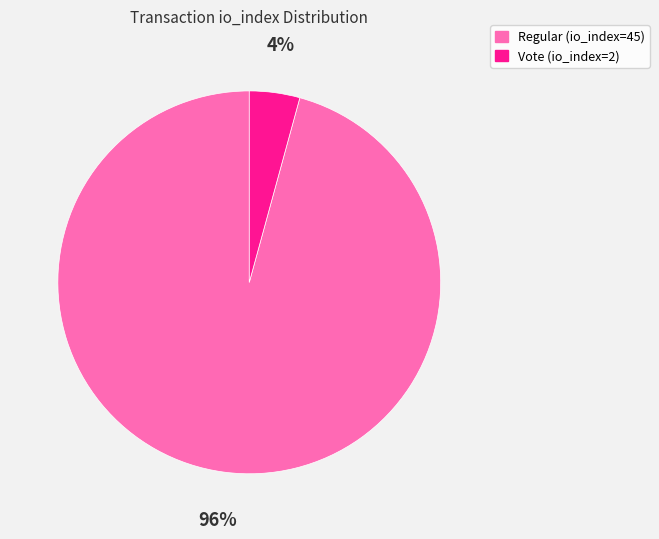

True or false: Vote (io_index=2) accounts for 16% of the total.

False